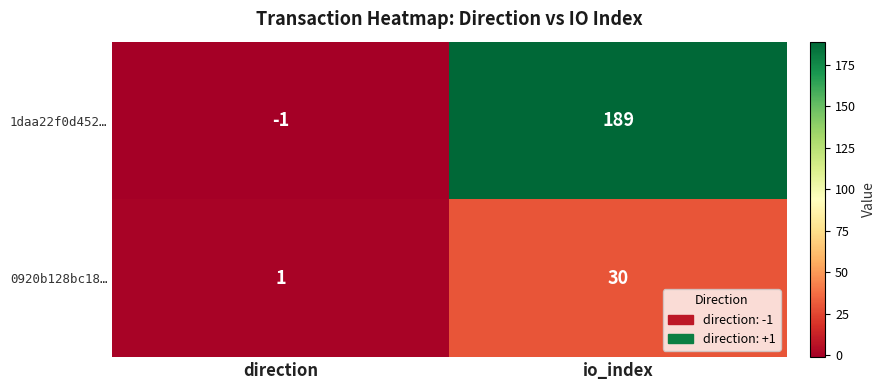

Count the number of data series in this chart.

2